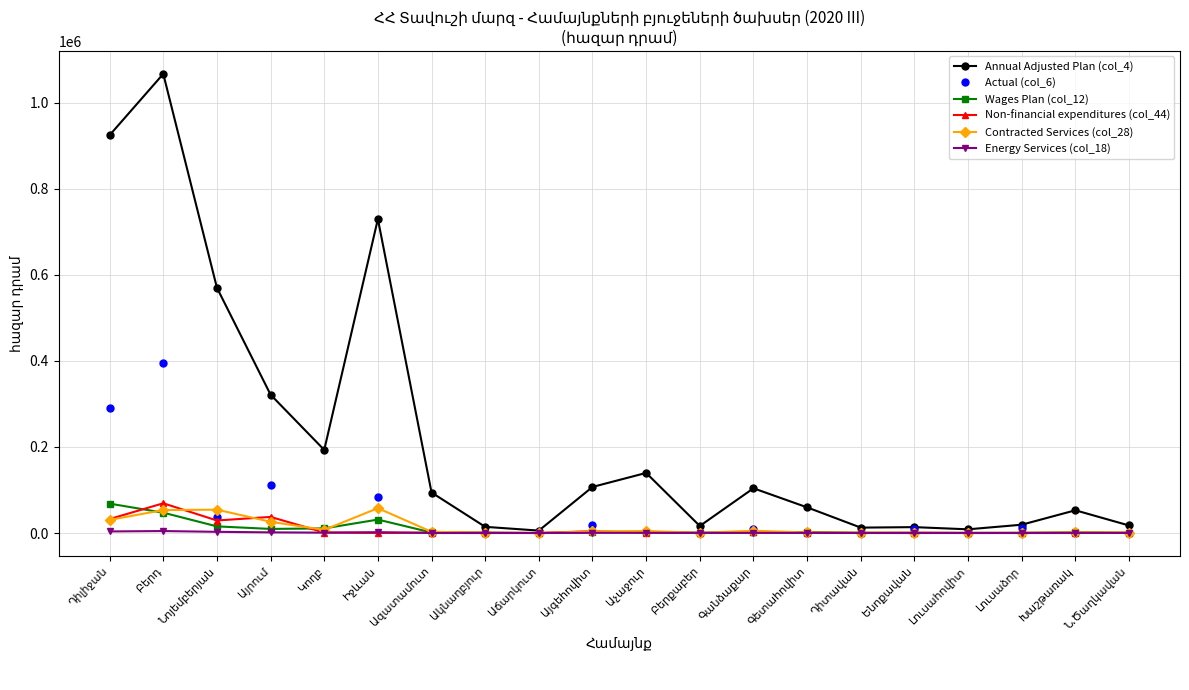

How many data points in Energy Services (col_18) are less than 300?

10